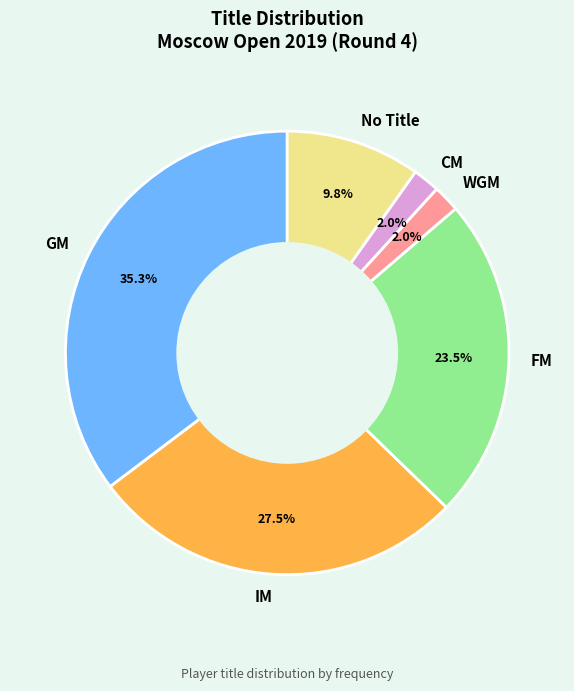

How much of the chart is everything except GM?

64.7%